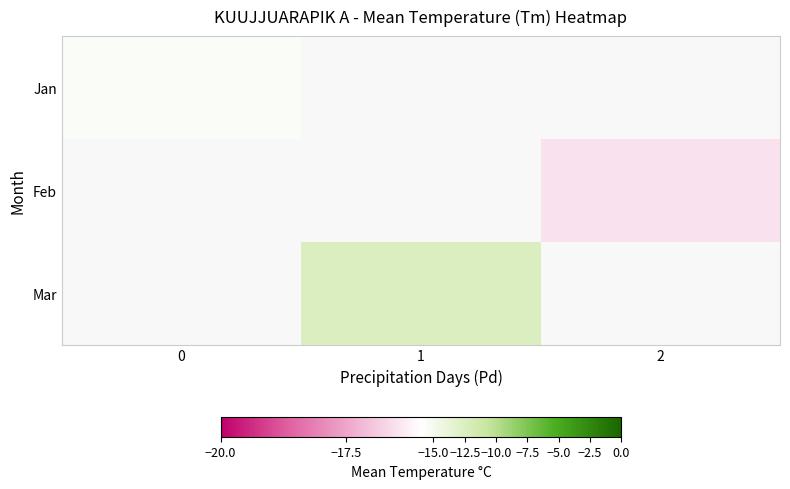

List the labels in order of row_0 value, smallest first.

0, 1, 2